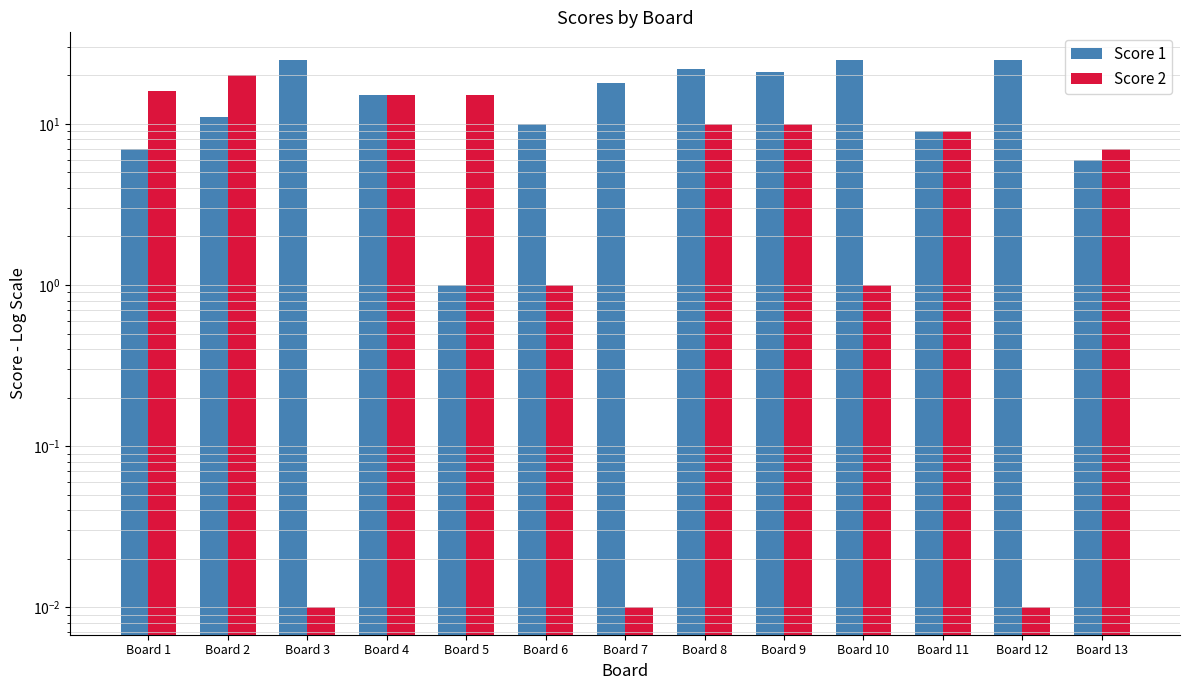

How many groups of bars are there?

13